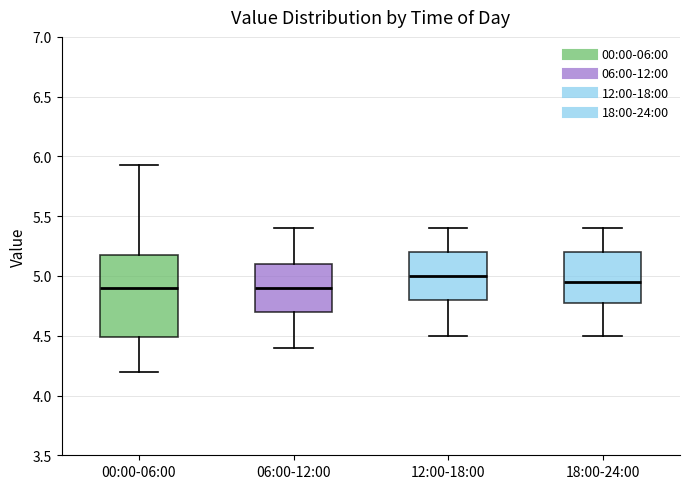

Which box is the tallest, from its lower edge to its upper edge?

00:00-06:00